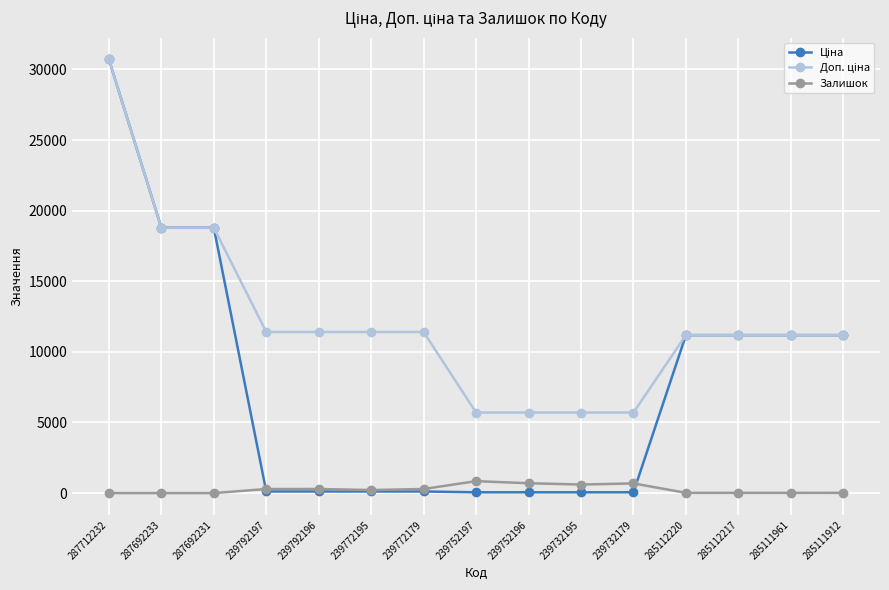

At which category does the chart reach its peak across all series?

287712232